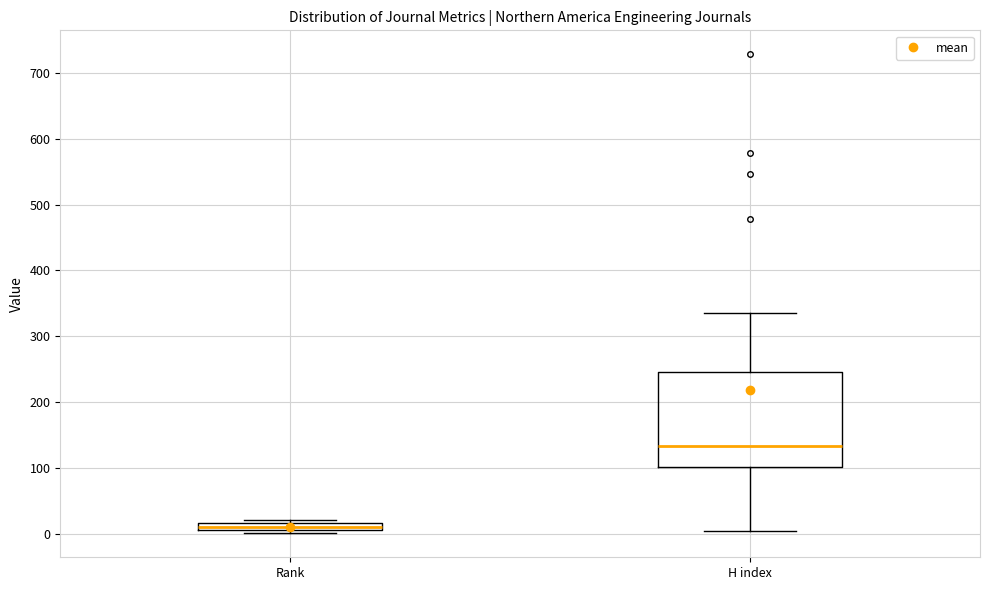

Which box's median line is the lowest?

Rank